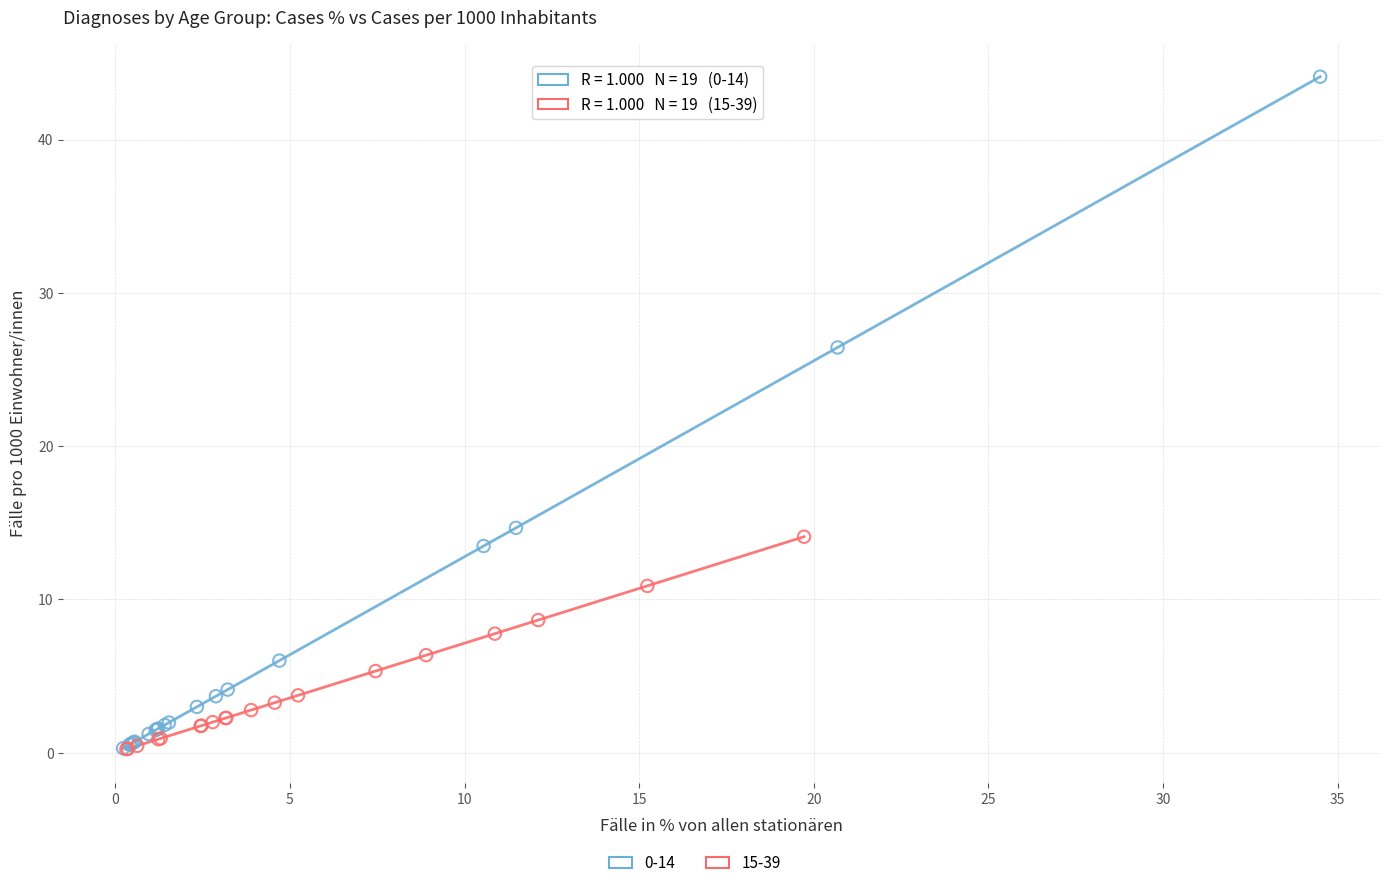

Which series has the widest spread of Y values?

0-14